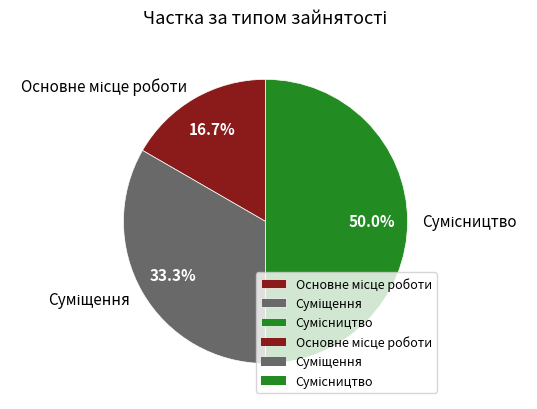

True or false: Сумісництво accounts for 50% of the total.

True